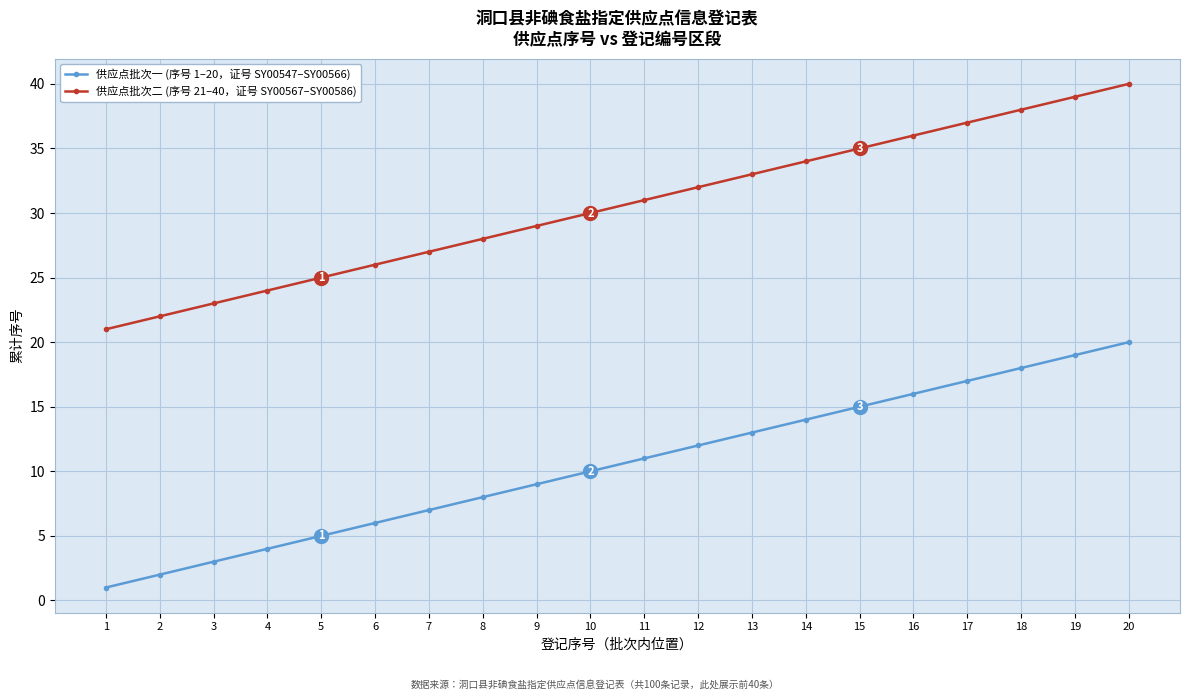

What is the spread (max minus min) of values at 19?

20